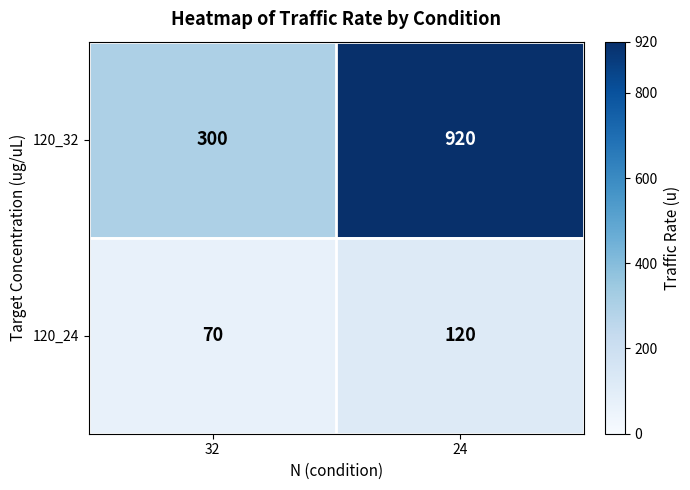

Which label corresponds to the largest value in the chart?

24